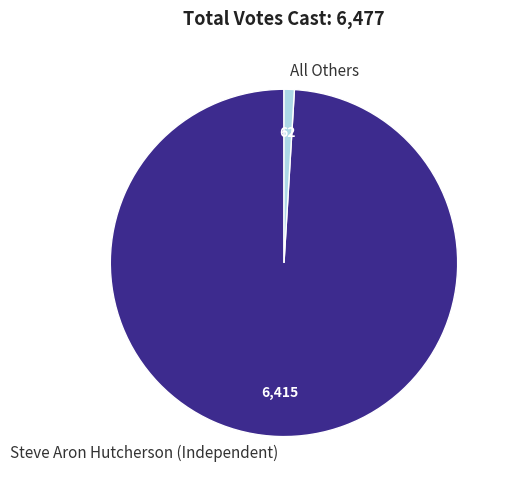

Is the sum of All Others and Steve Aron Hutcherson (Independent) greater than half?

Yes